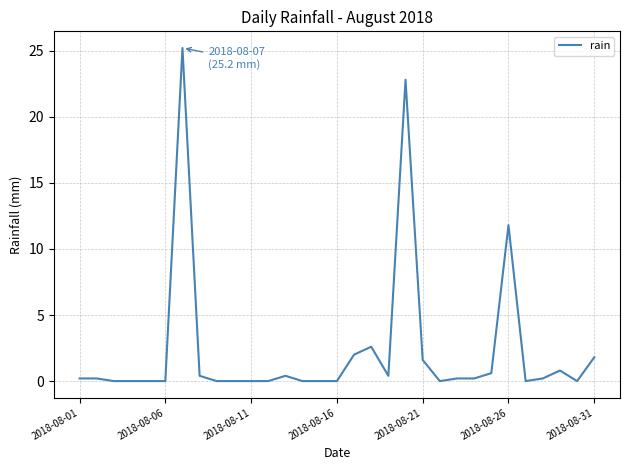

What is the maximum value shown in the chart?

25.2